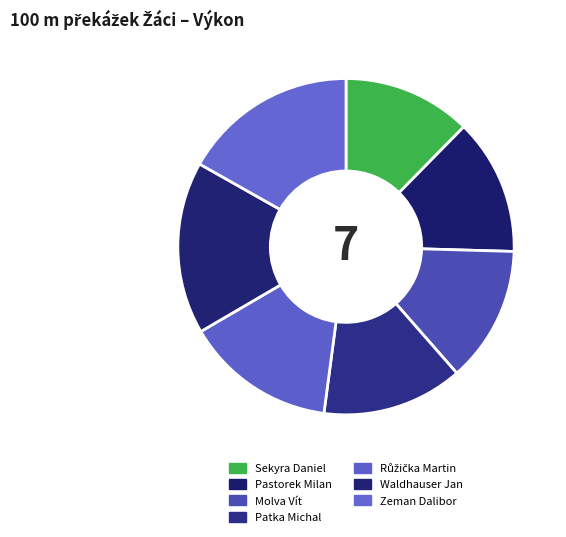

To the nearest percent, what percentage of the pie is Patka Michal?

14%